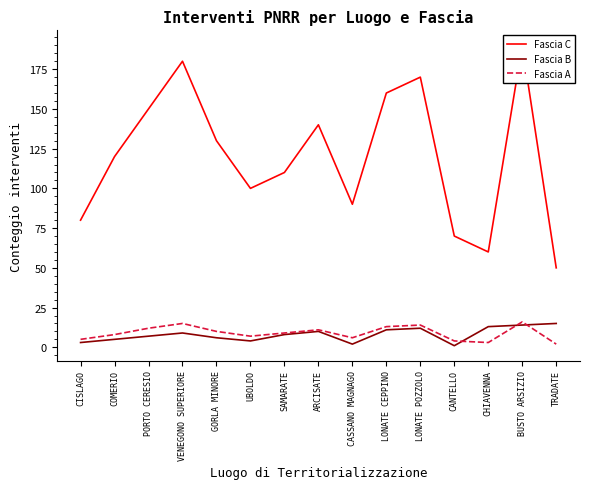

What are all the series names shown in the legend?

Fascia C, Fascia B, Fascia A